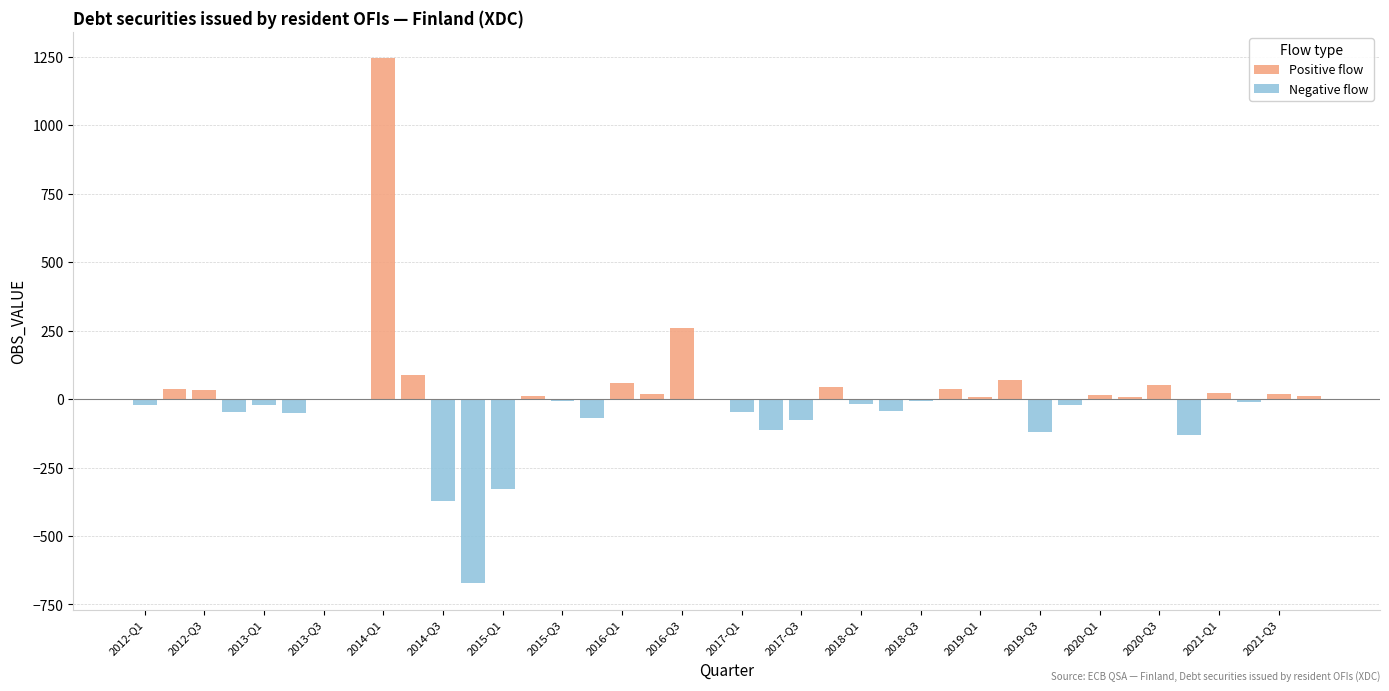

What is the sum of all Positive flow values?

2030